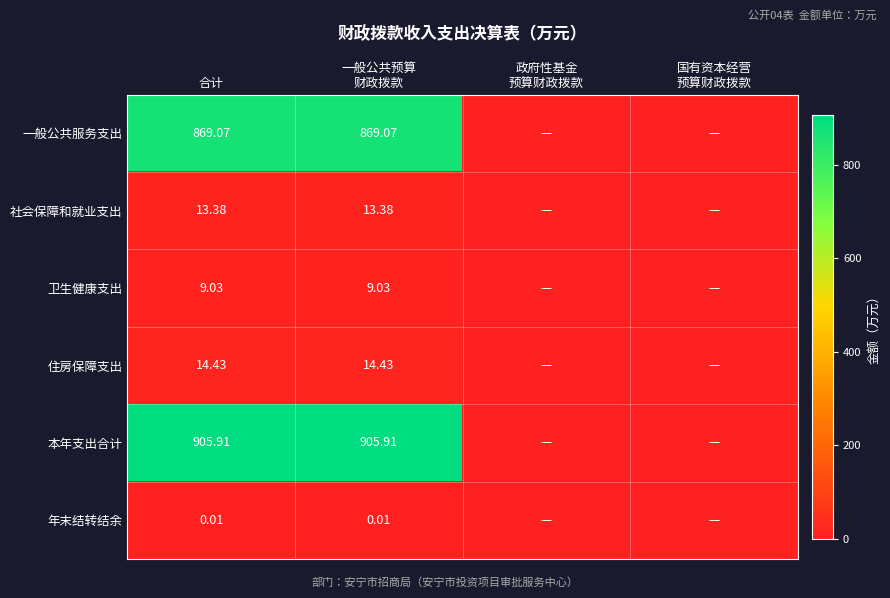

The value of 卫生健康支出 at 国有资本经营 预算财政拨款 is -4.3. True or false?

False